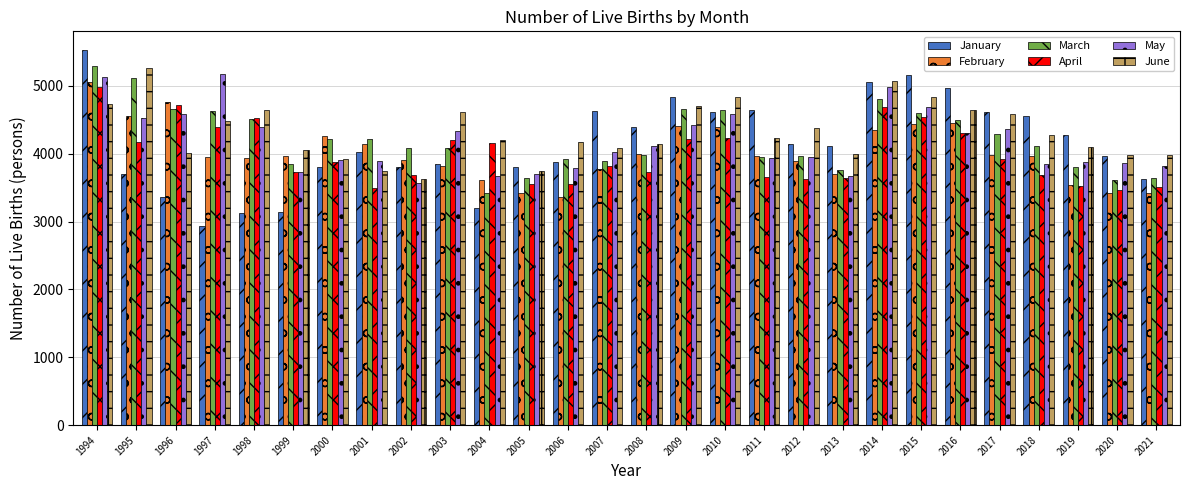

How many distinct data groups are displayed?

6